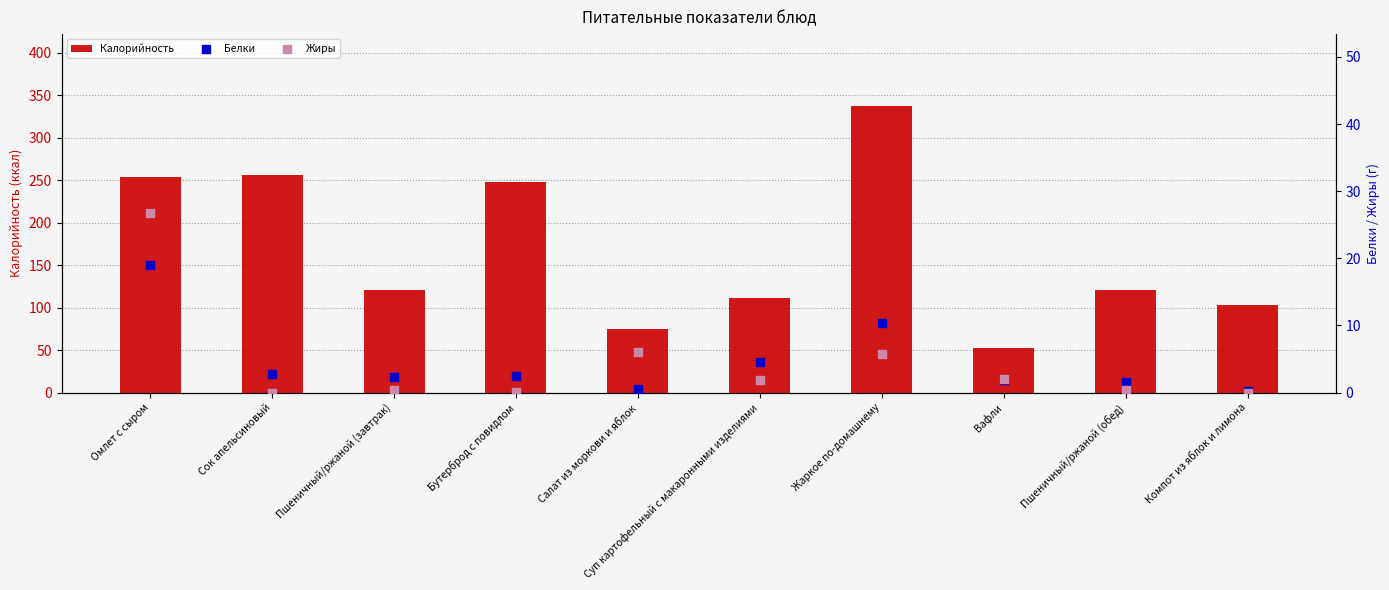

Which series contains the lowest Y value?

Жиры